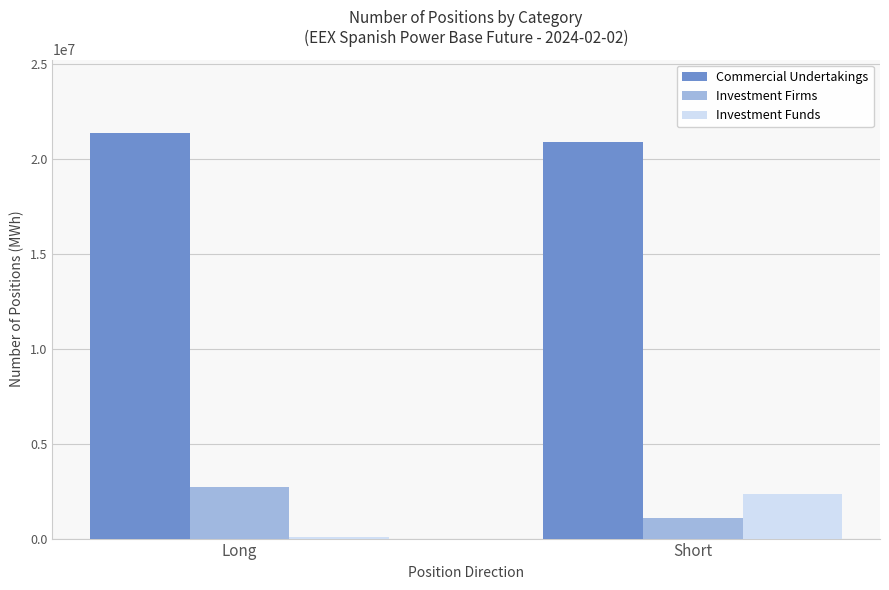

What is the label of the 1st bar from the left?

Long